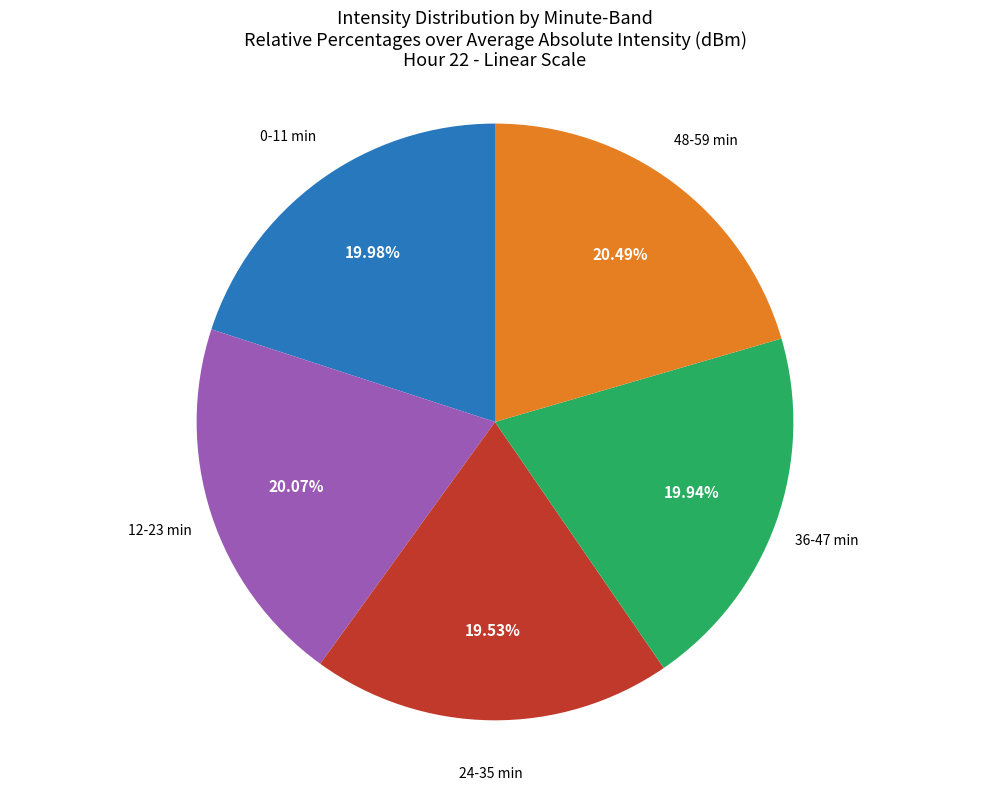

Does 36-47 min represent more than half of the total?

No